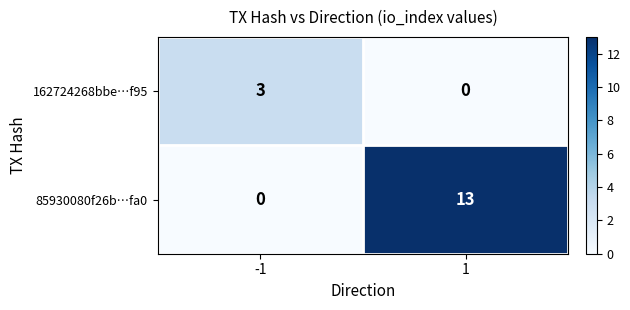

What is the greatest value displayed?

13